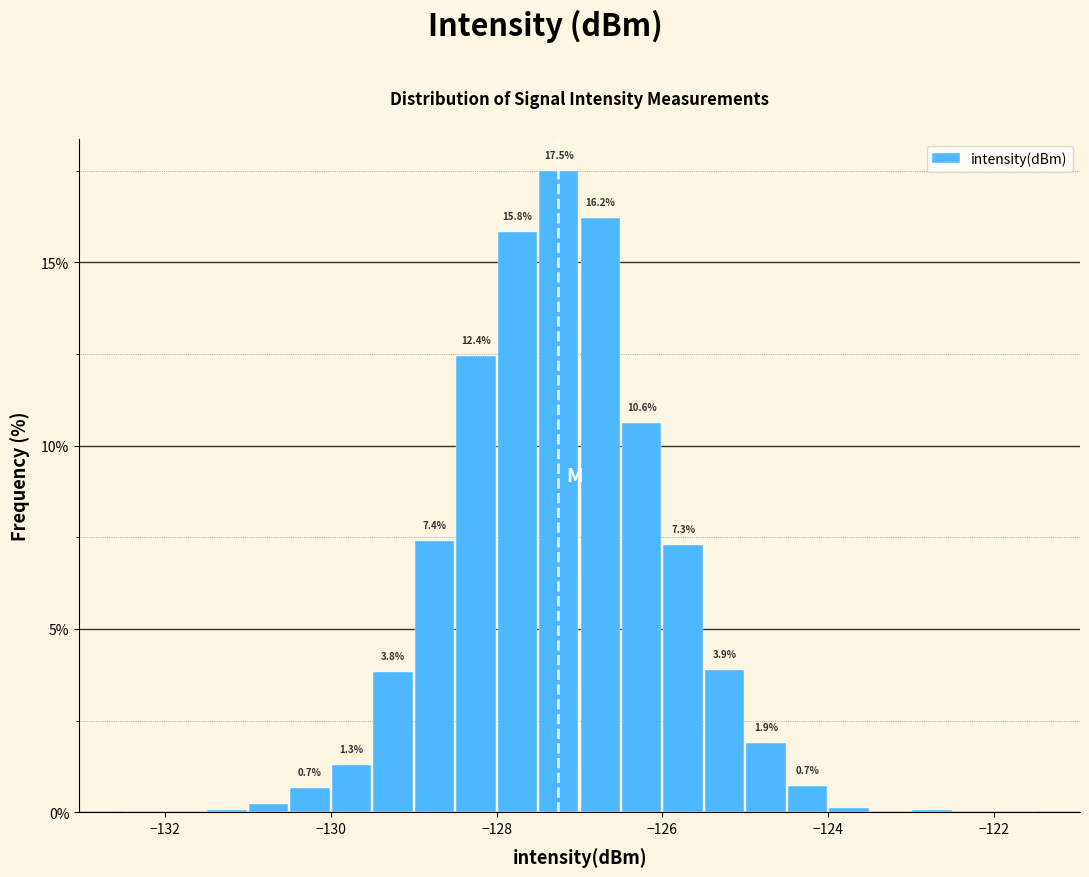

Around what value on the x-axis is the tallest bar? Give the approximate position of its centre, as read against the axis.

-127.2